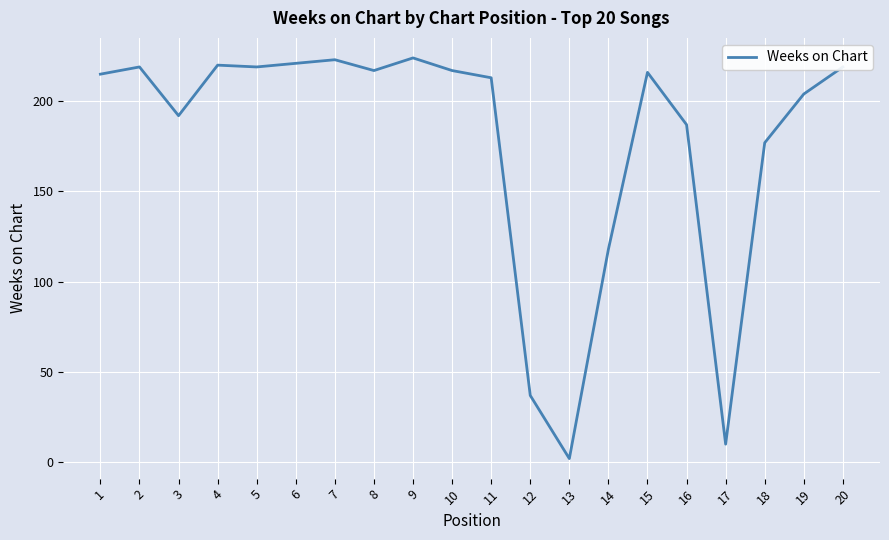

At which category does the data reach its first local valley?

3